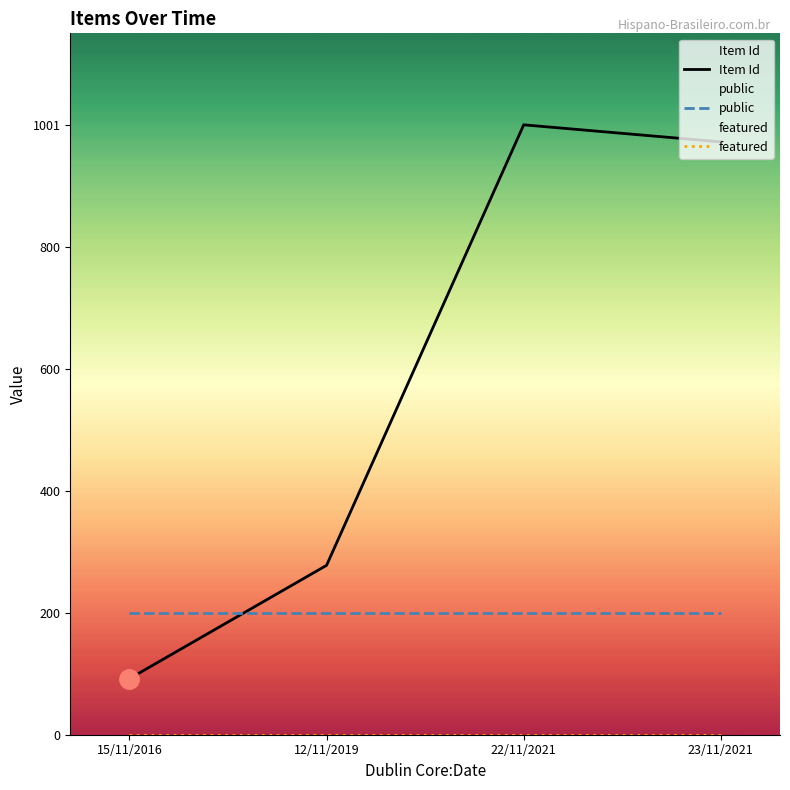

Reading right to left, transcribe all the data shown in this chart.

Item Id: 23/11/2021=973	22/11/2021=1001	12/11/2019=278	15/11/2016=92
public: 23/11/2021=200	22/11/2021=200	12/11/2019=200	15/11/2016=200
featured: 23/11/2021=0	22/11/2021=0	12/11/2019=0	15/11/2016=0